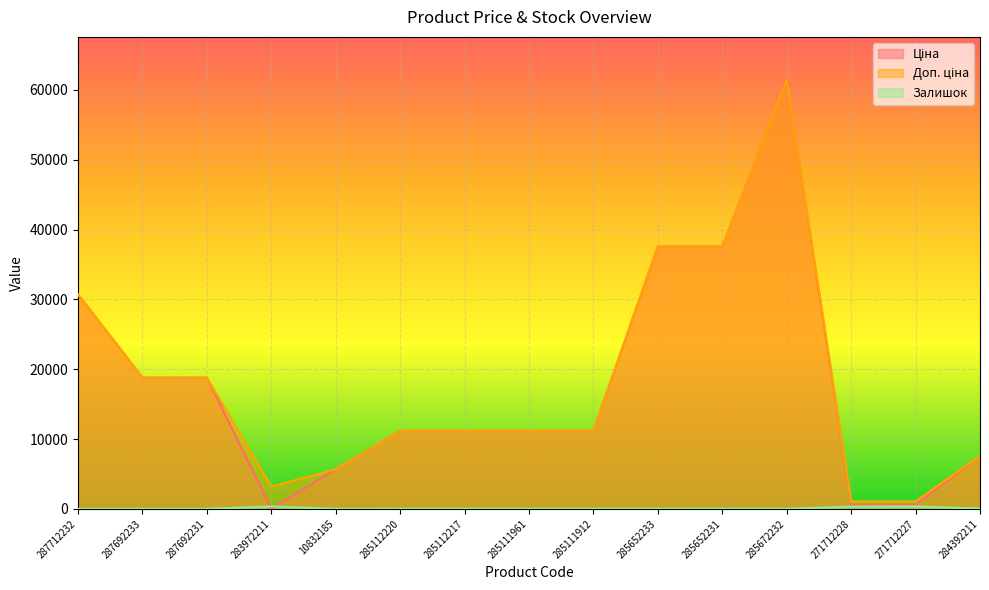

Where does the Ціна series first go above 11188?

287712232